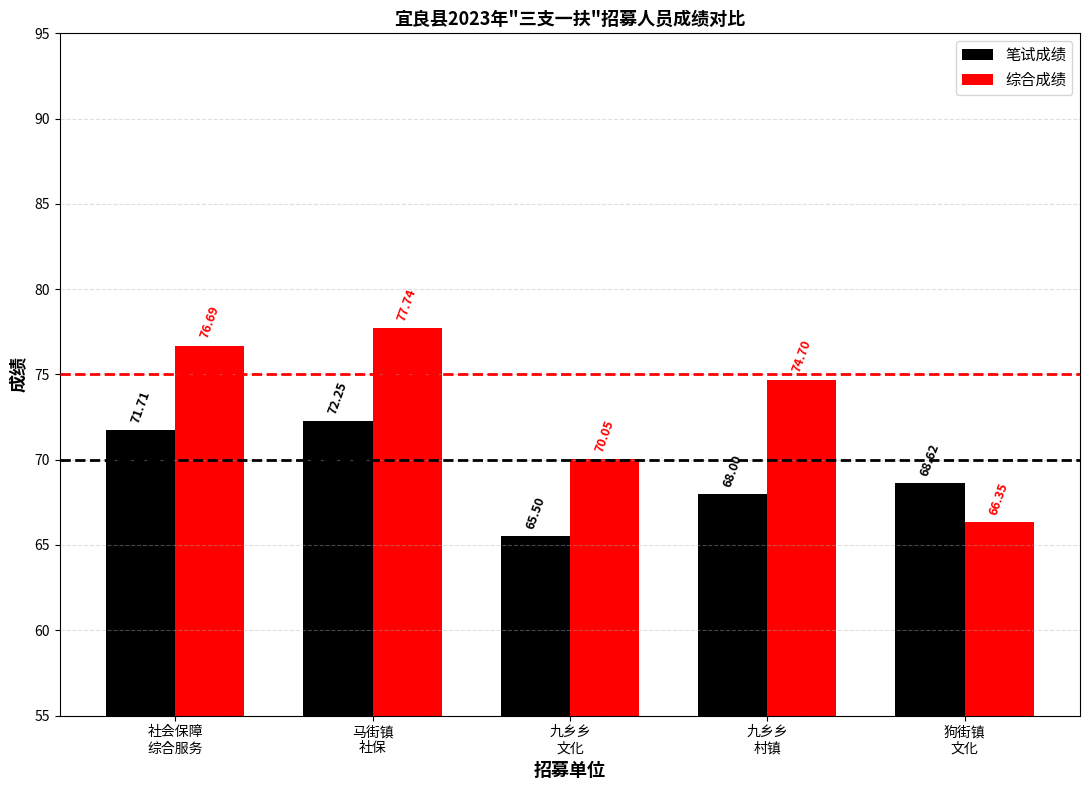

What are all the series names shown in the legend?

笔试成绩, 综合成绩